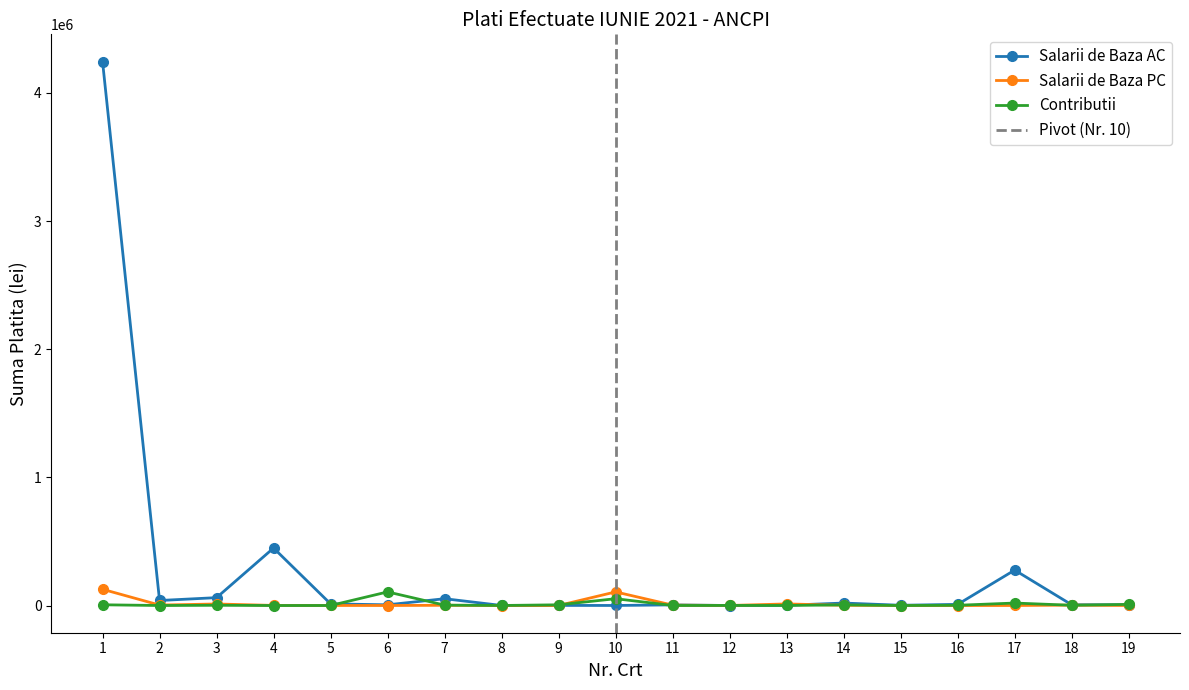

How many series are shown in this chart?

3